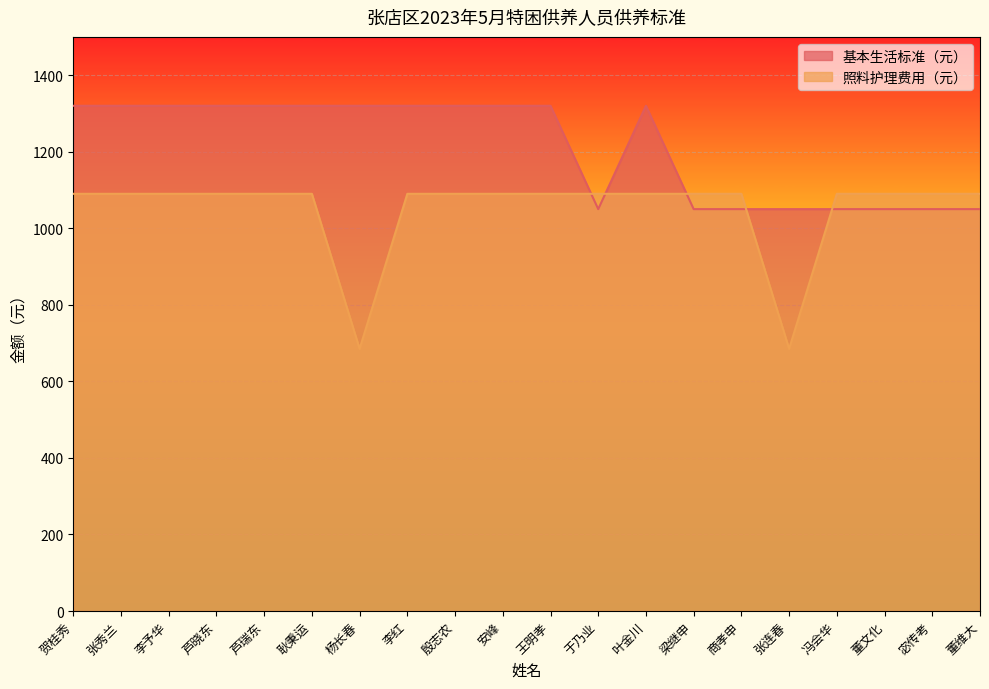

Which has a higher value, 张秀兰 or 董文化?

张秀兰